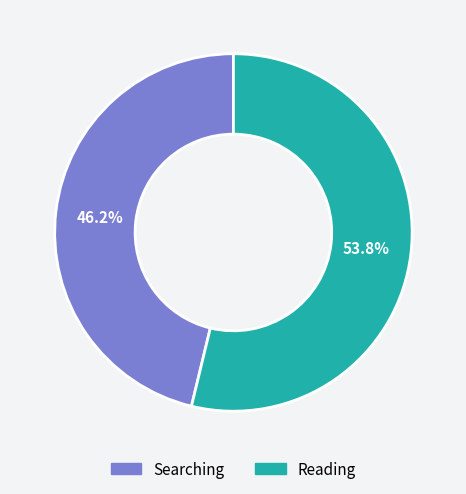

To the nearest percent, what portion does Reading represent?

54%